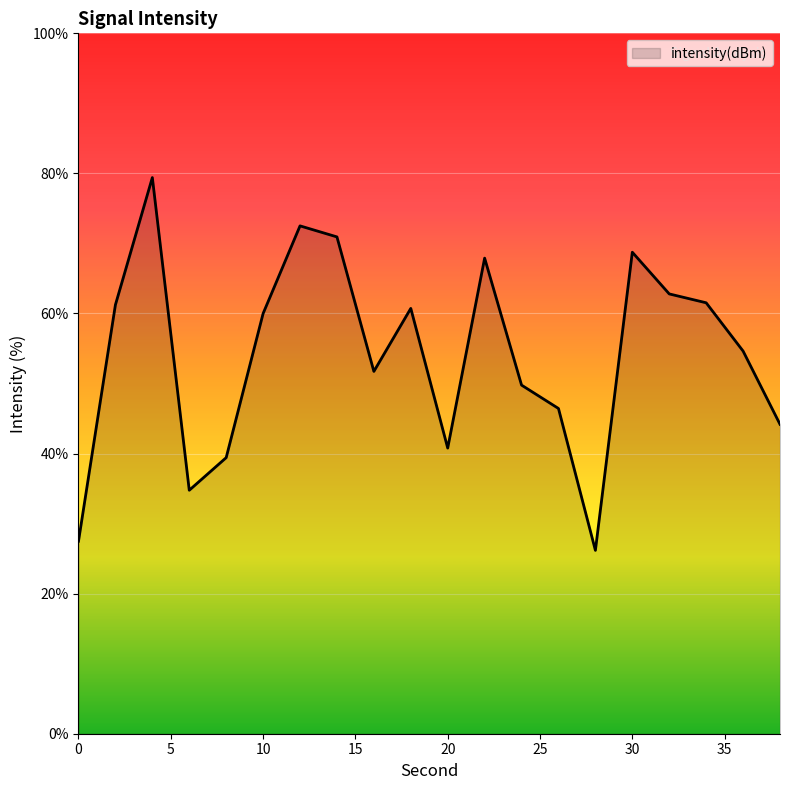

What is the greatest value displayed?

79.4